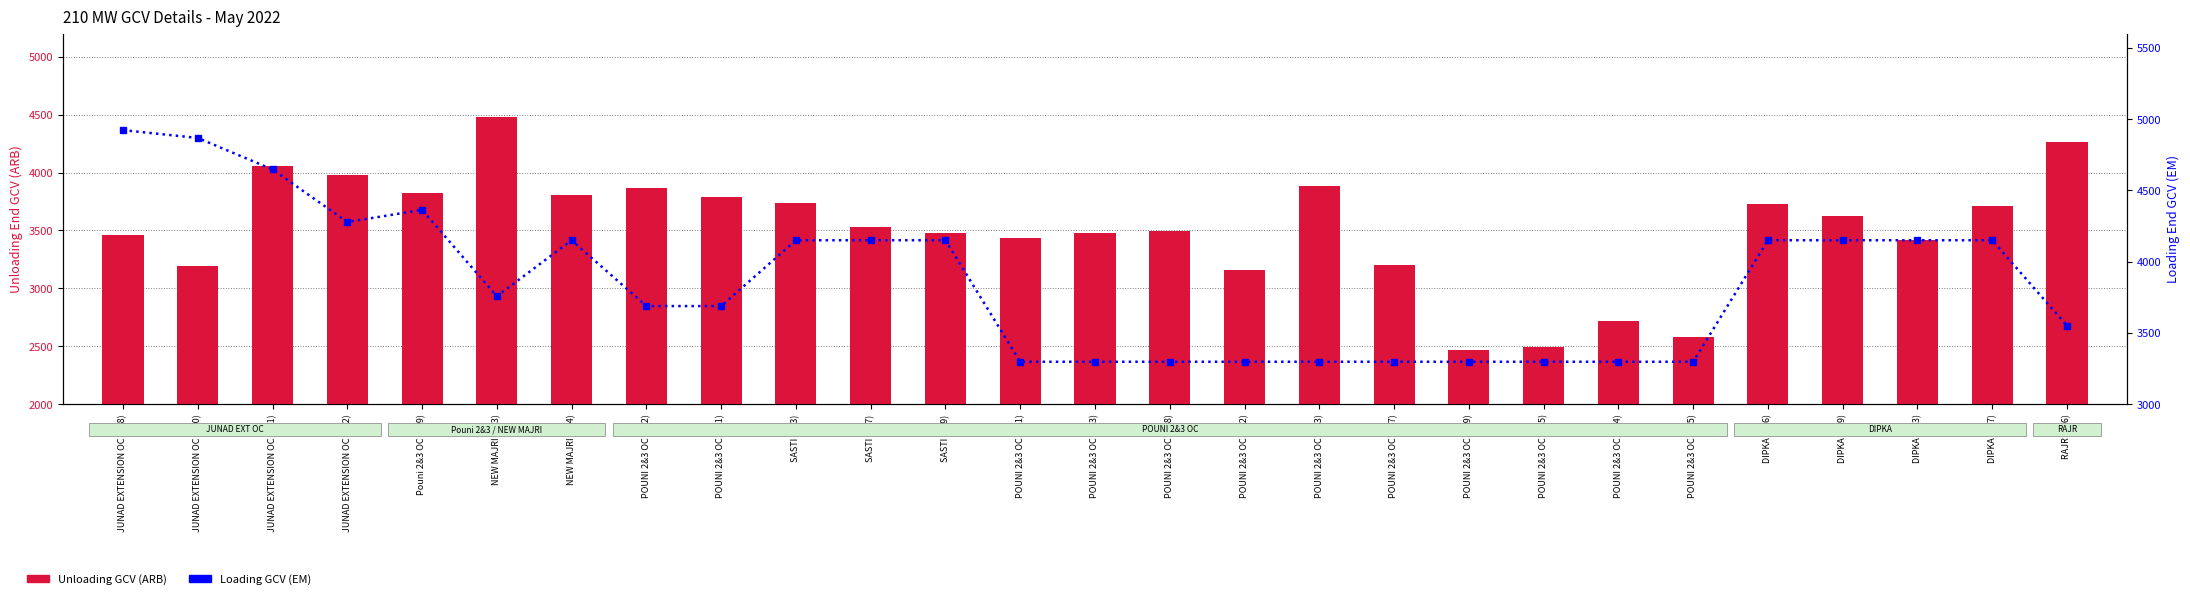

Which series has the largest total across all categories?

Loading GCV (EM)